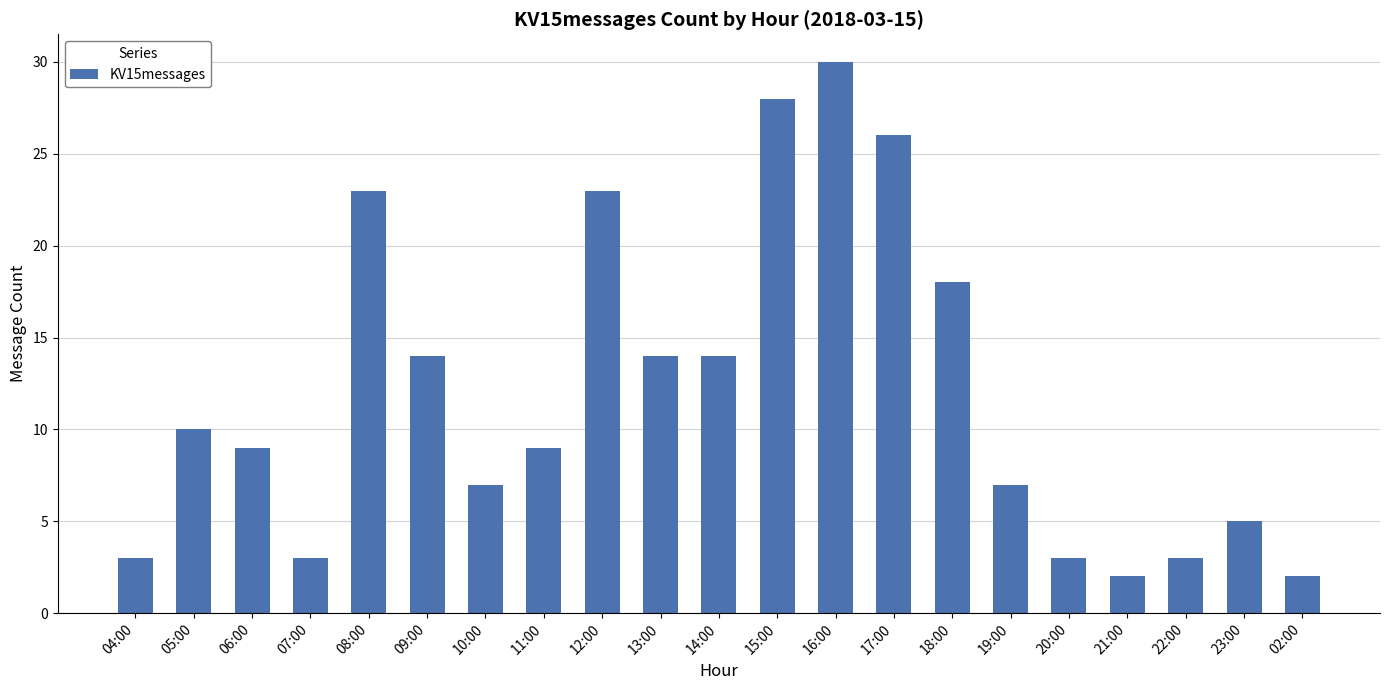

Reading right to left, transcribe all the data shown in this chart.

02:00=2	23:00=5	22:00=3	21:00=2	20:00=3	19:00=7	18:00=18	17:00=26	16:00=30	15:00=28	14:00=14	13:00=14	12:00=23	11:00=9	10:00=7	09:00=14	08:00=23	07:00=3	06:00=9	05:00=10	04:00=3